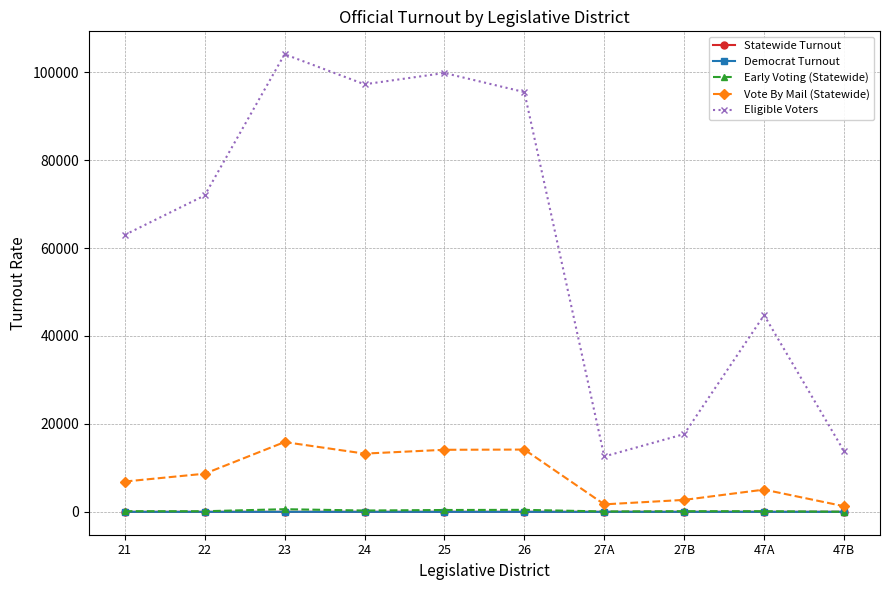

What is the spread (max minus min) of values at 21?

62998.9